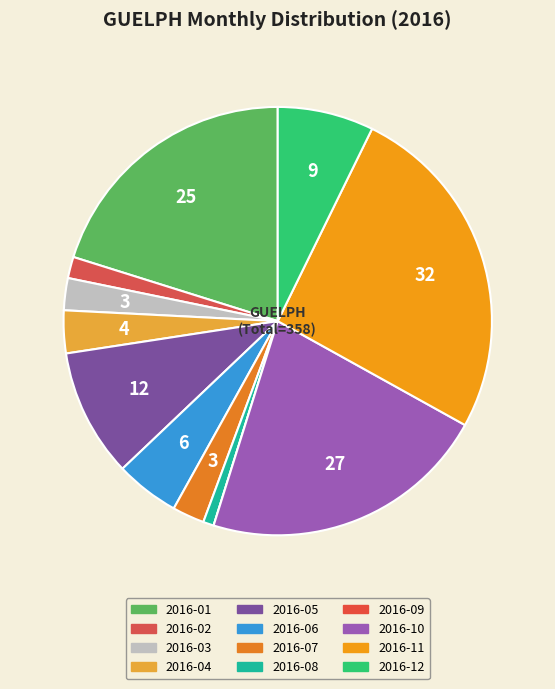

Is there a majority slice in this chart?

No